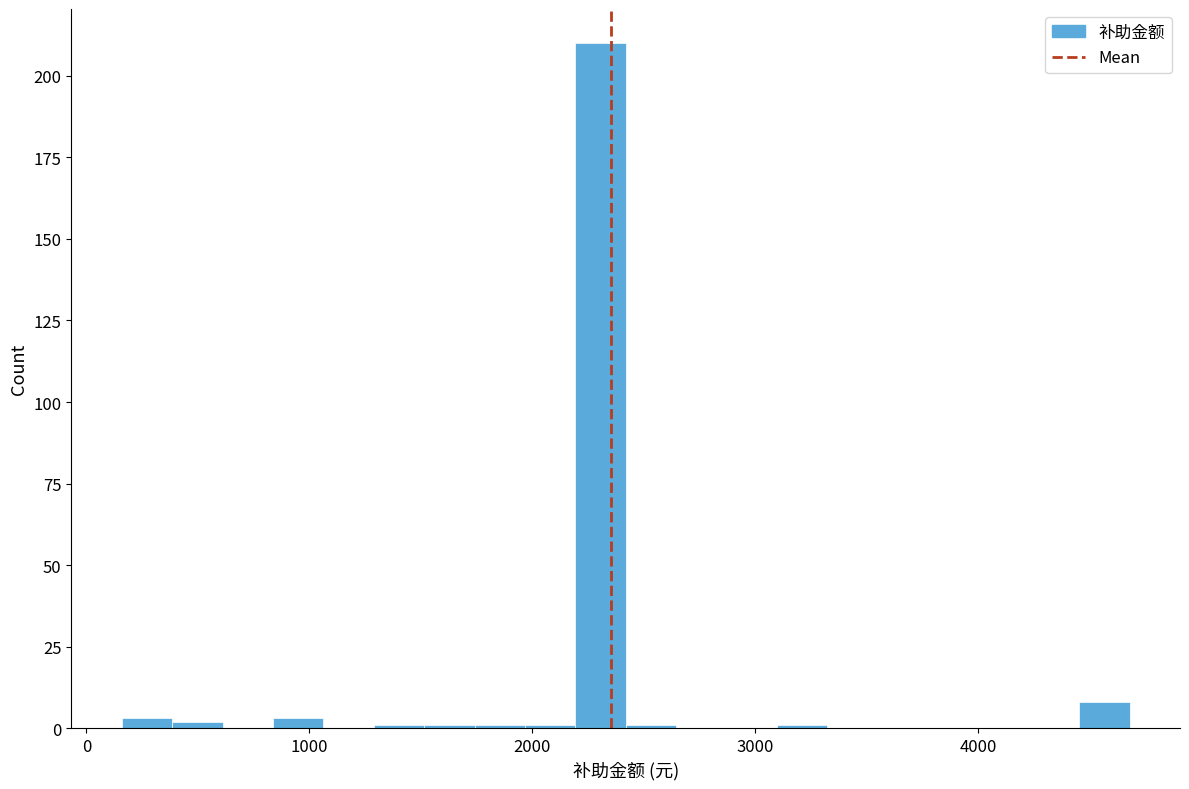

Around what value on the x-axis is the tallest bar? Give the approximate position of its centre, as read against the axis.

2300